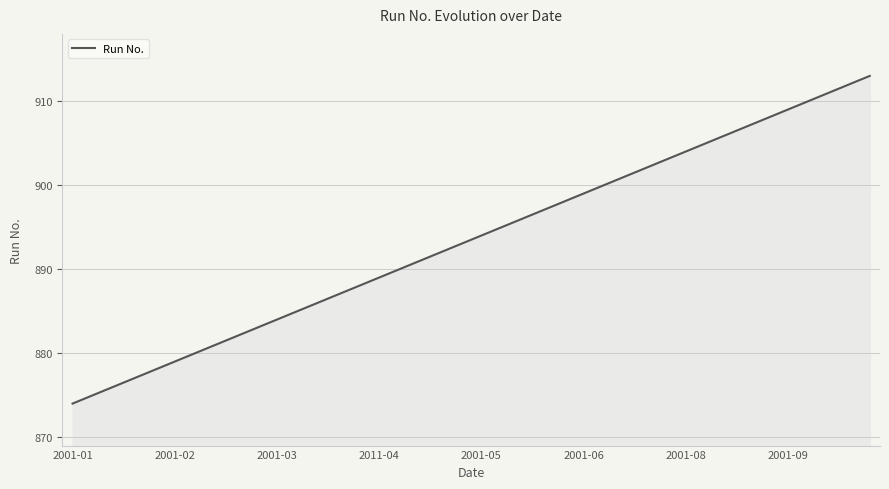

What is the difference between the maximum and minimum values?

39